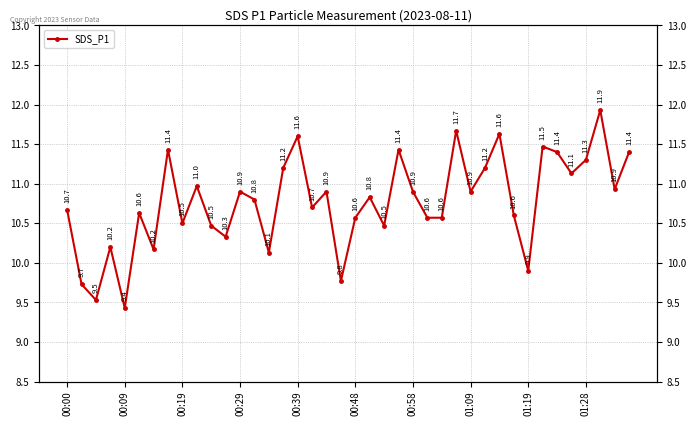

What is the change in value from 27 to 35?

-0.5